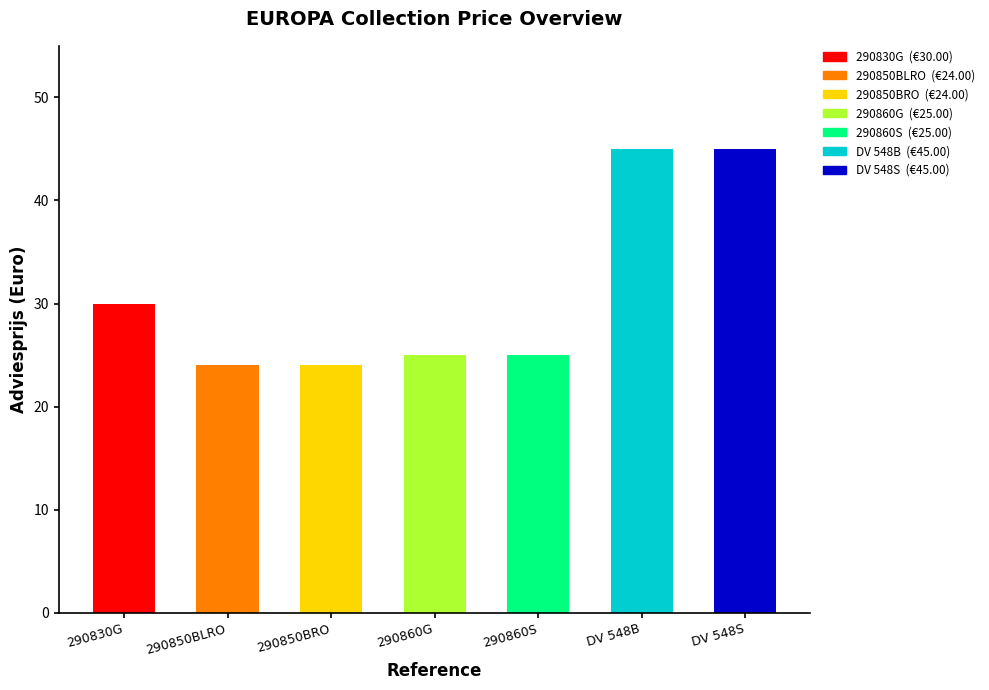

Rank the categories by value from highest to lowest.

DV 548B, DV 548S, 290830G, 290860G, 290860S, 290850BLRO, 290850BRO